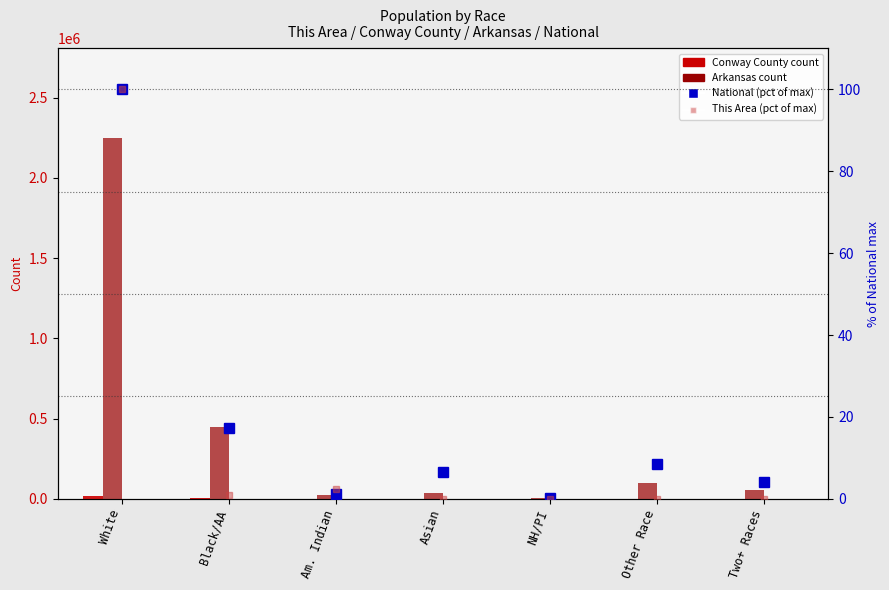

What is the highest value of the National (pct of max) series?

100.0